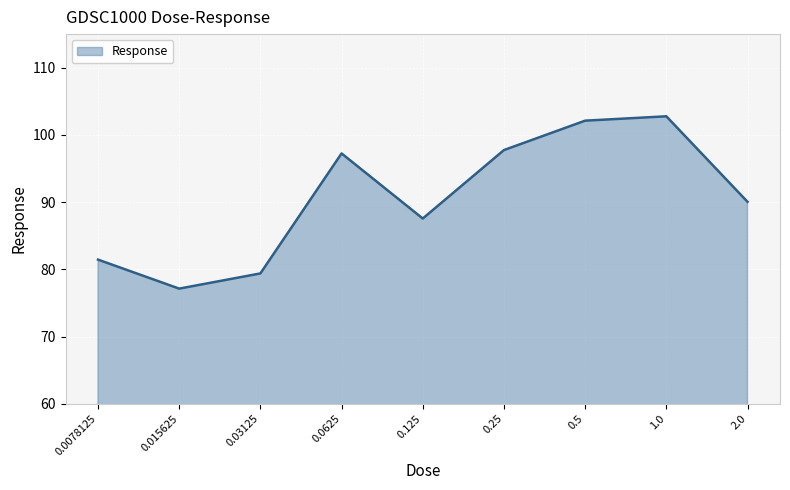

What value does the data have at 2.0?

90.0